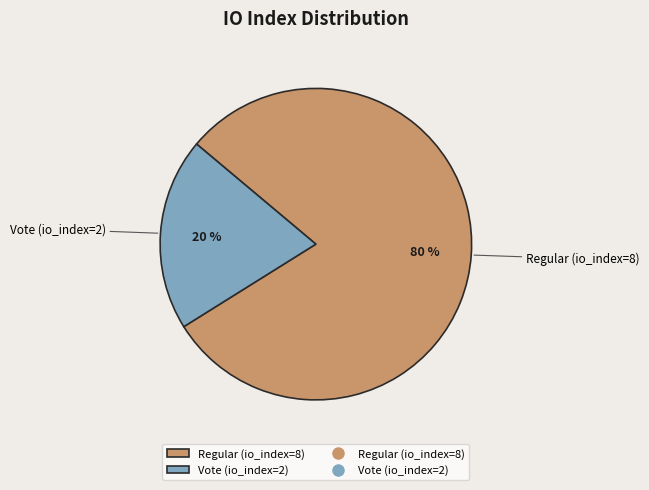

How many segments does this pie chart have?

2